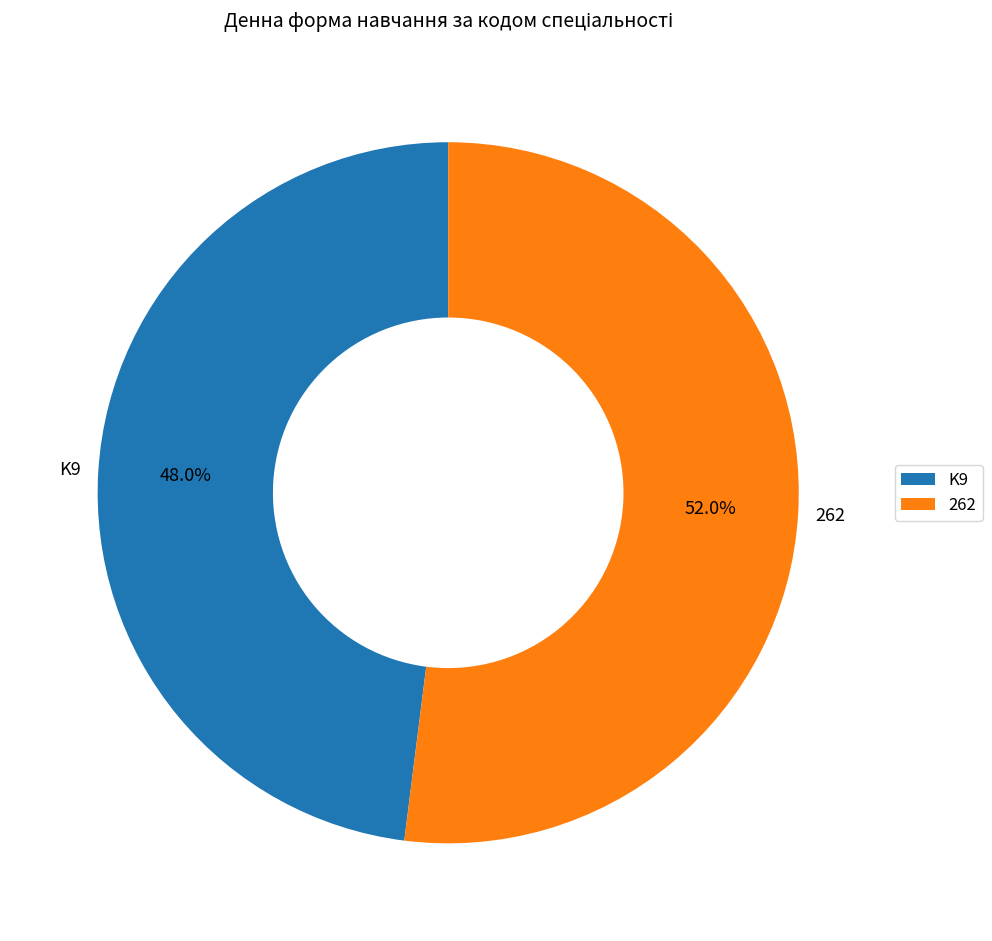

To the nearest percent, what is the combined percentage of 262 and K9?

100%